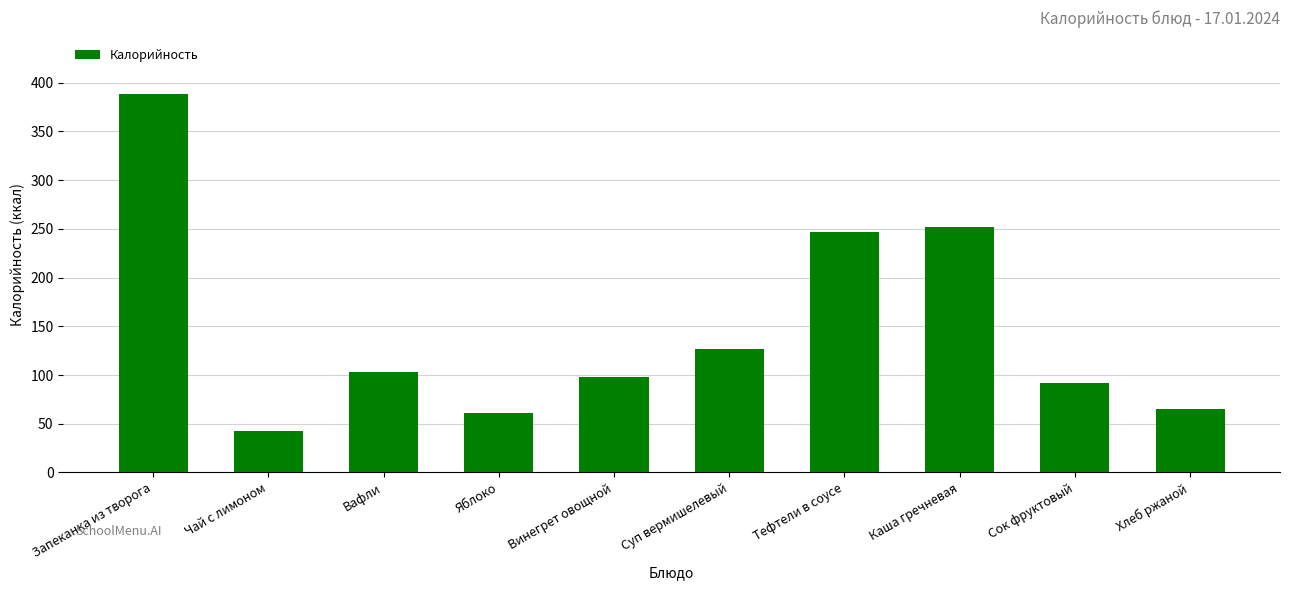

What is the change in value from Запеканка из творога to Суп вермишелевый?

-261